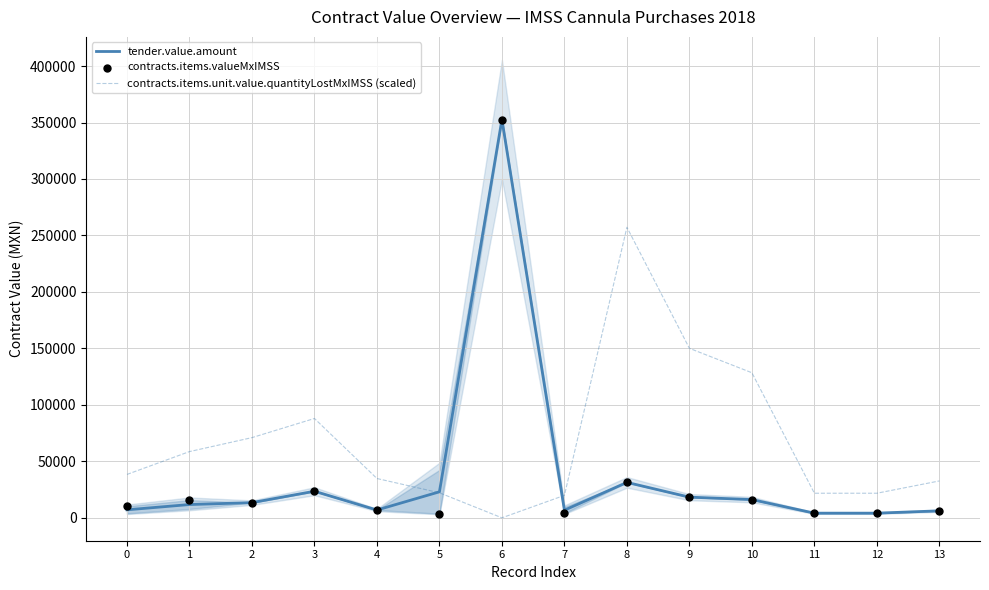

What is the total value across all series at 5?

48873.2